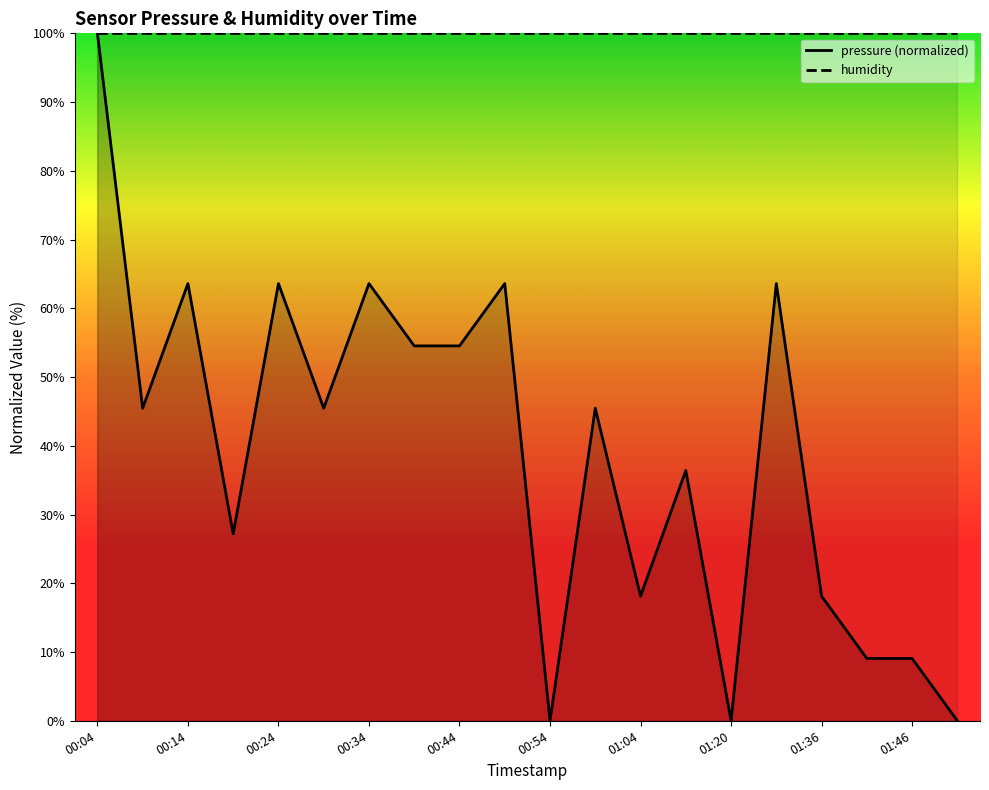

Rank the categories by value from highest to lowest.

00:04, 00:14, 00:24, 00:34, 00:49, 01:31, 00:39, 00:44, 00:09, 00:29, 00:59, 01:15, 00:19, 01:04, 01:36, 01:41, 01:46, 00:54, 01:20, 01:51